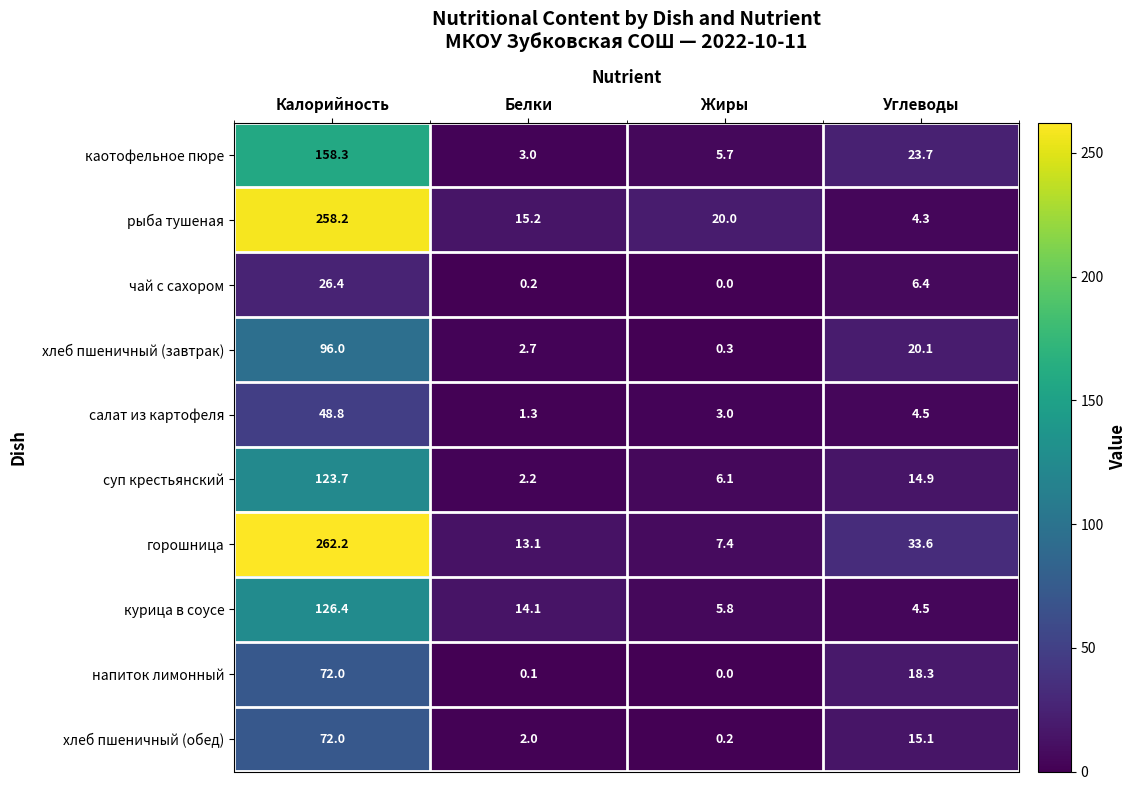

Which series changed the most between Калорийность and Жиры?

горошница